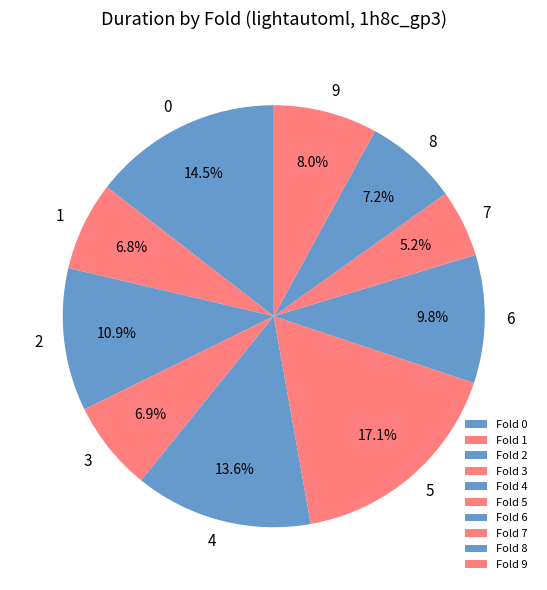

What is the smallest slice in the pie chart?

Fold 7